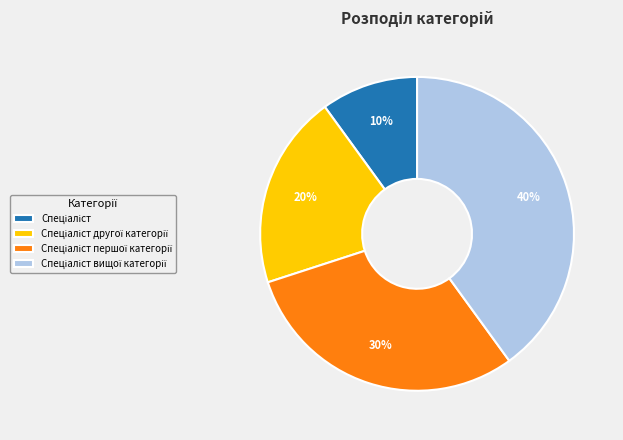

To the nearest percent, what is the average slice percentage?

25%